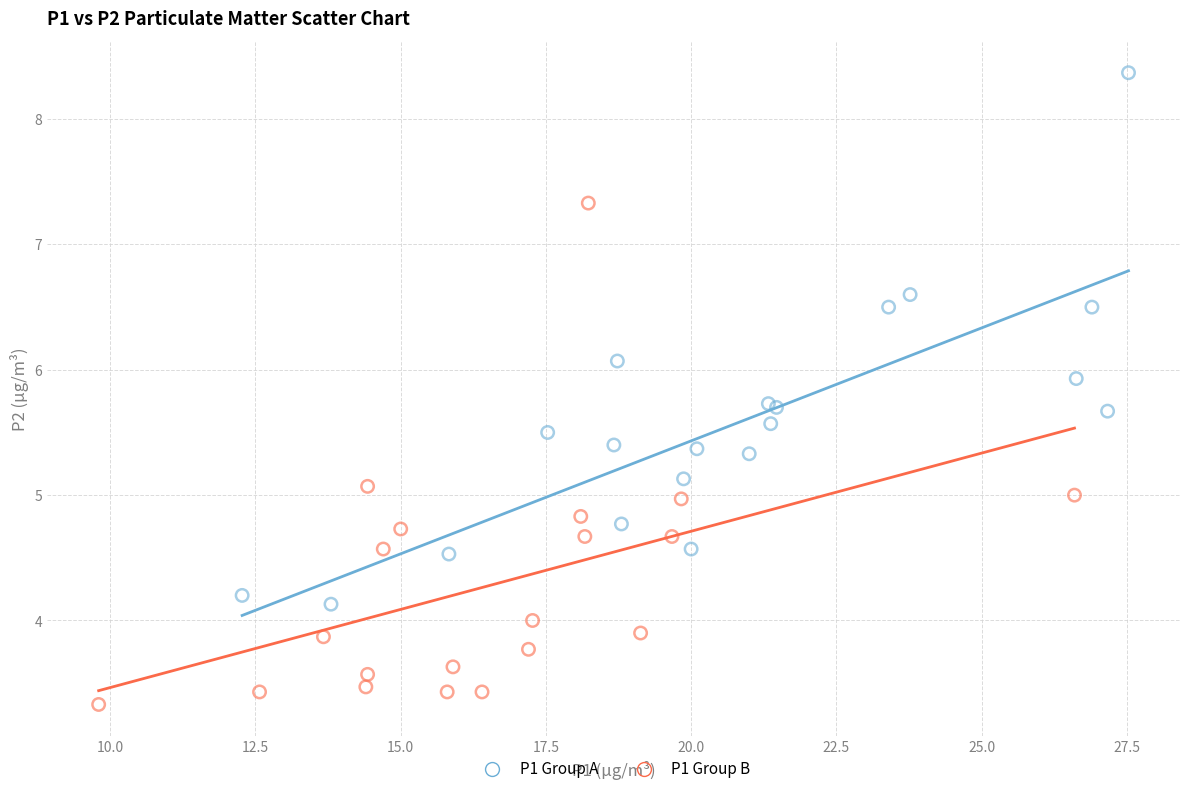

Which series contains the highest Y value?

P1 Group A